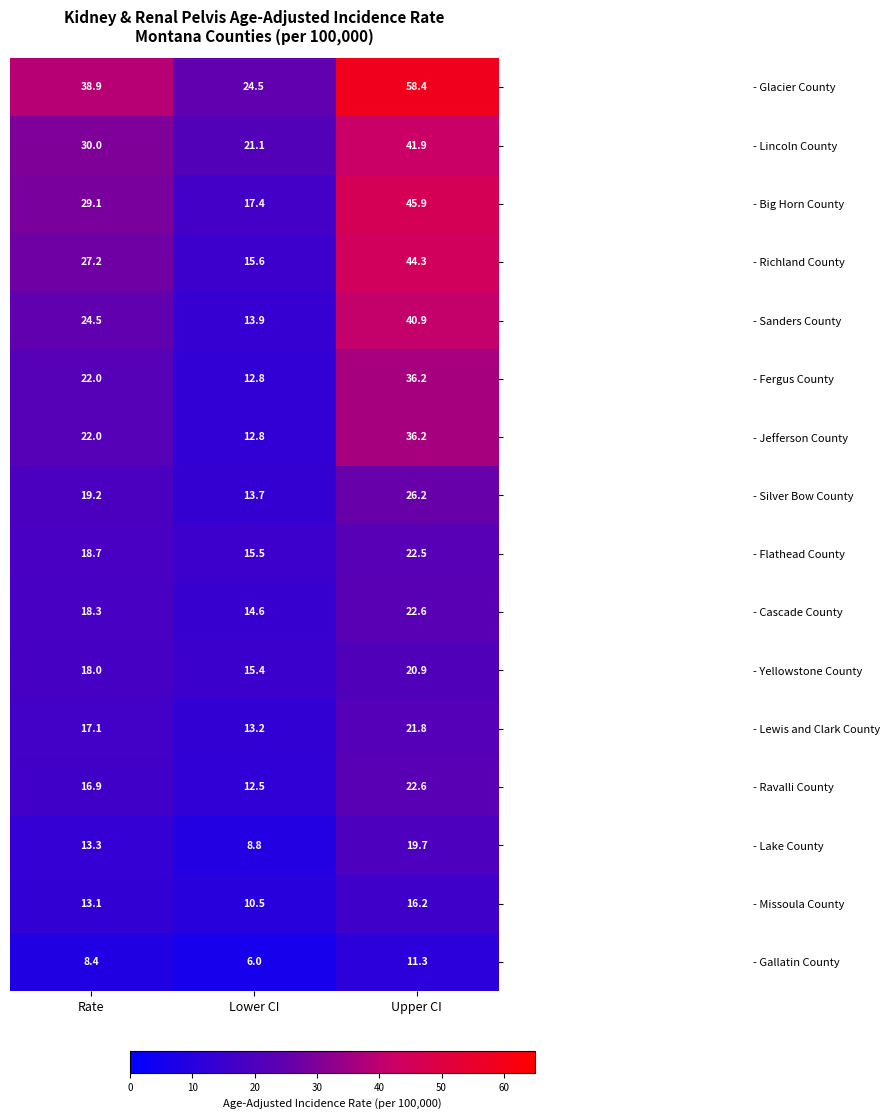

At which label does - Big Horn County first exceed 29?

Rate